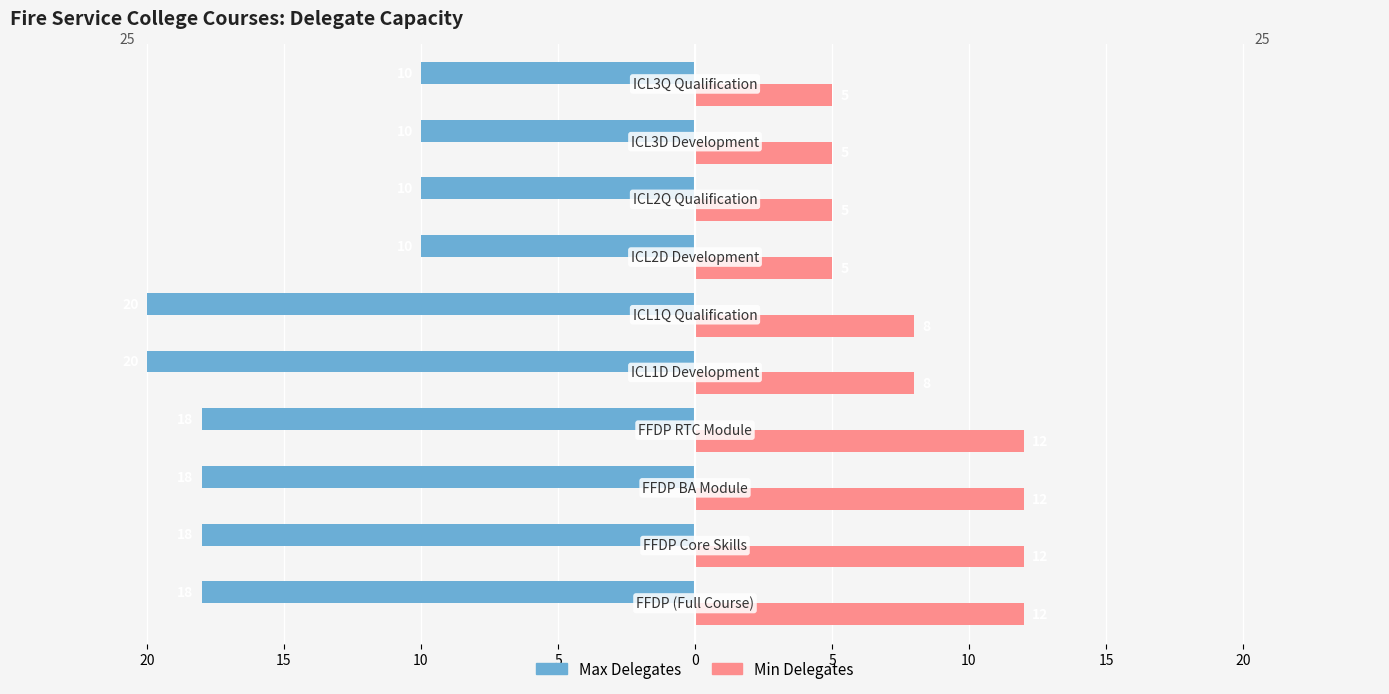

What are all the series names shown in the legend?

Max Delegates, Min Delegates